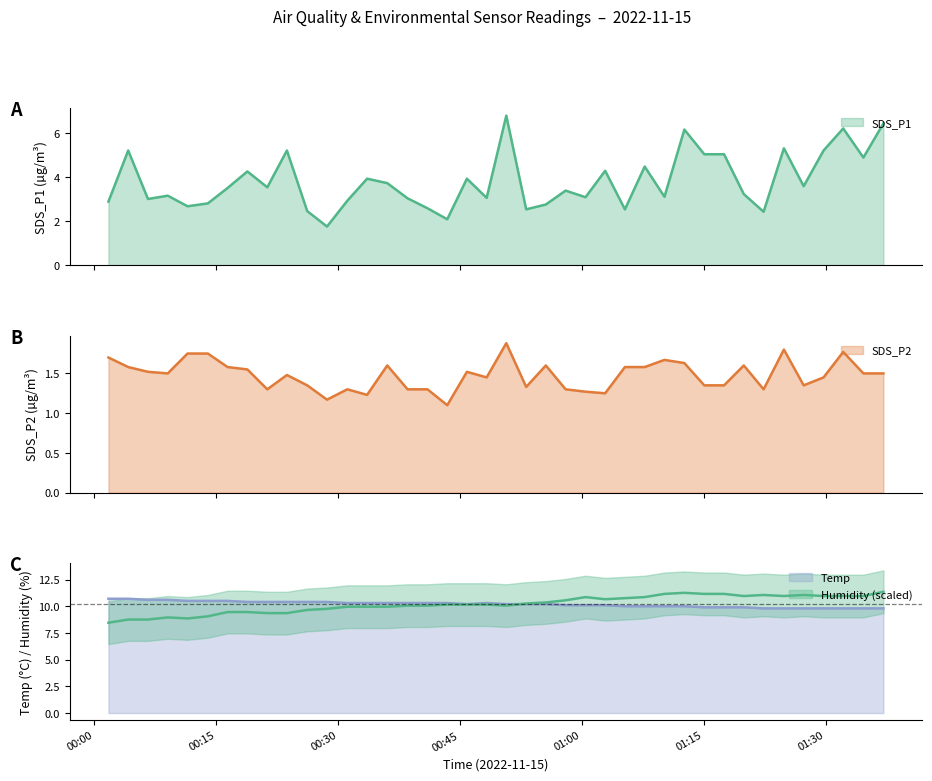

What is the lowest value of the Temp series?

9.8